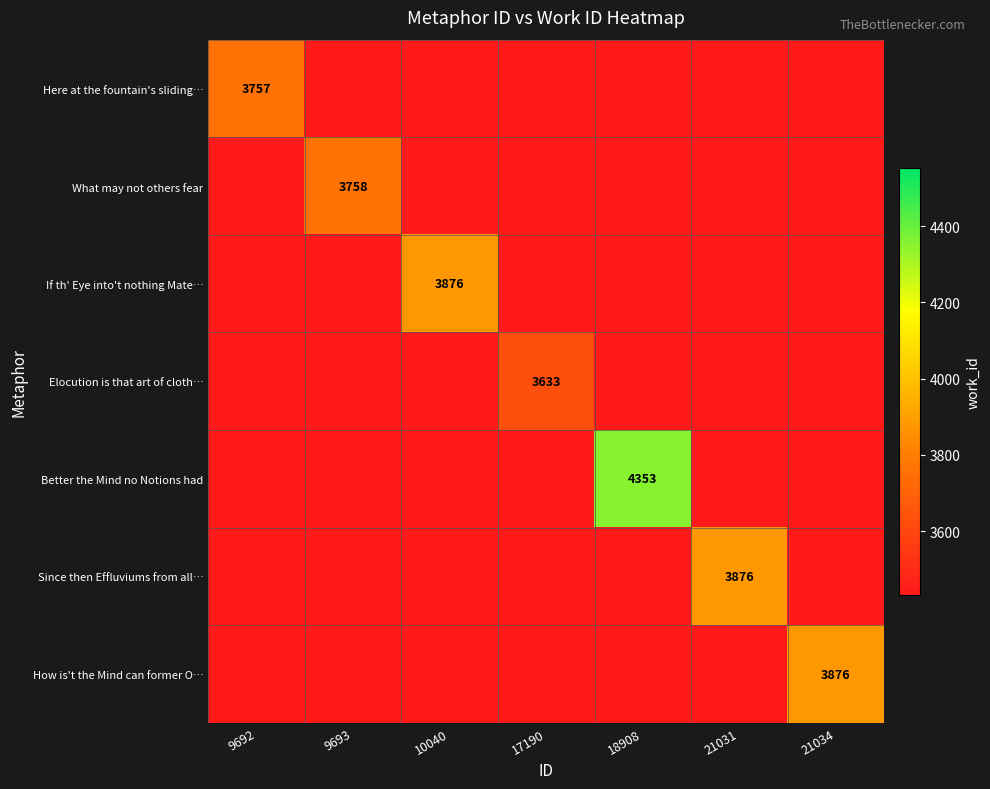

The Since then Effluviums from all… series shows 3876 at 21031. True or false?

True